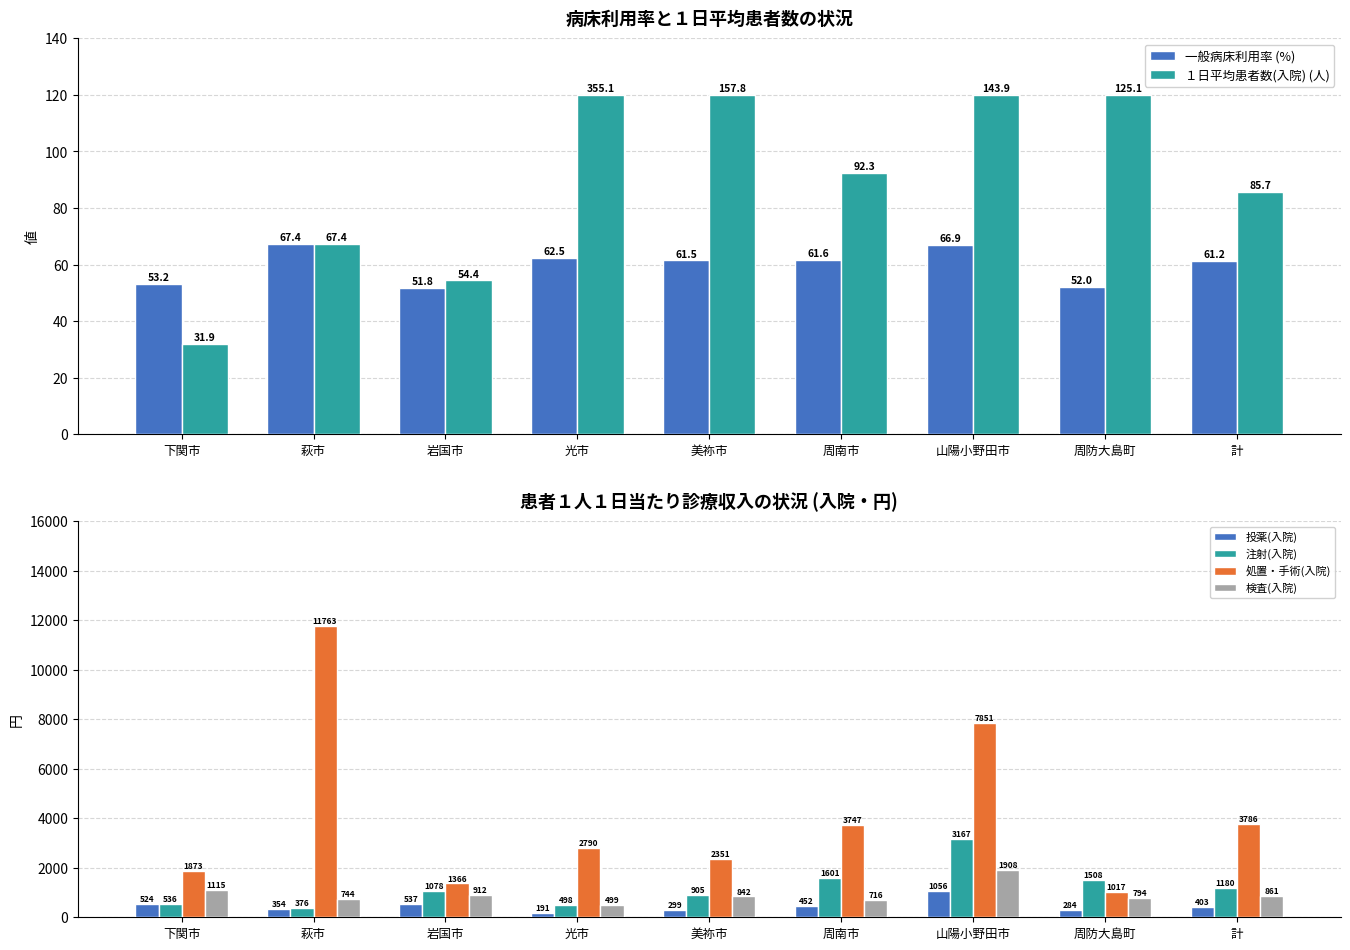

What position from the left is 計?

9